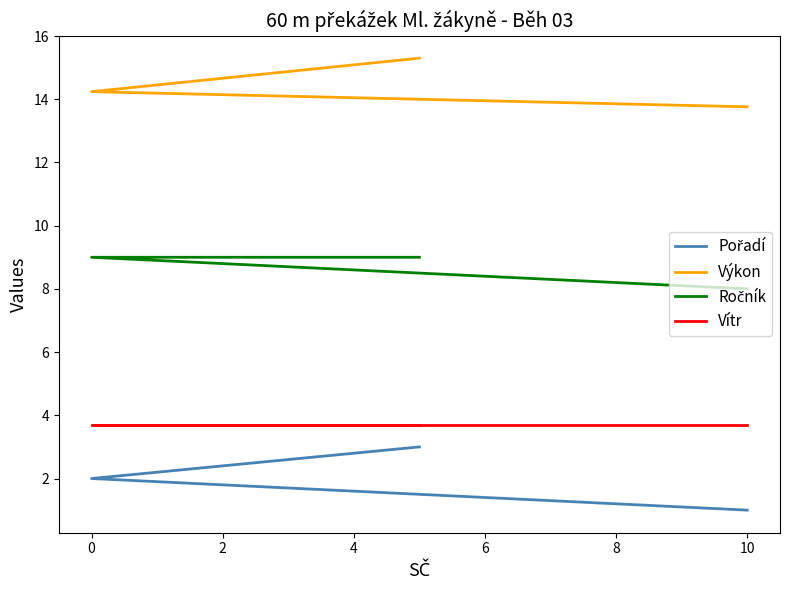

The value of Vítr at 0 is 1.1. True or false?

False